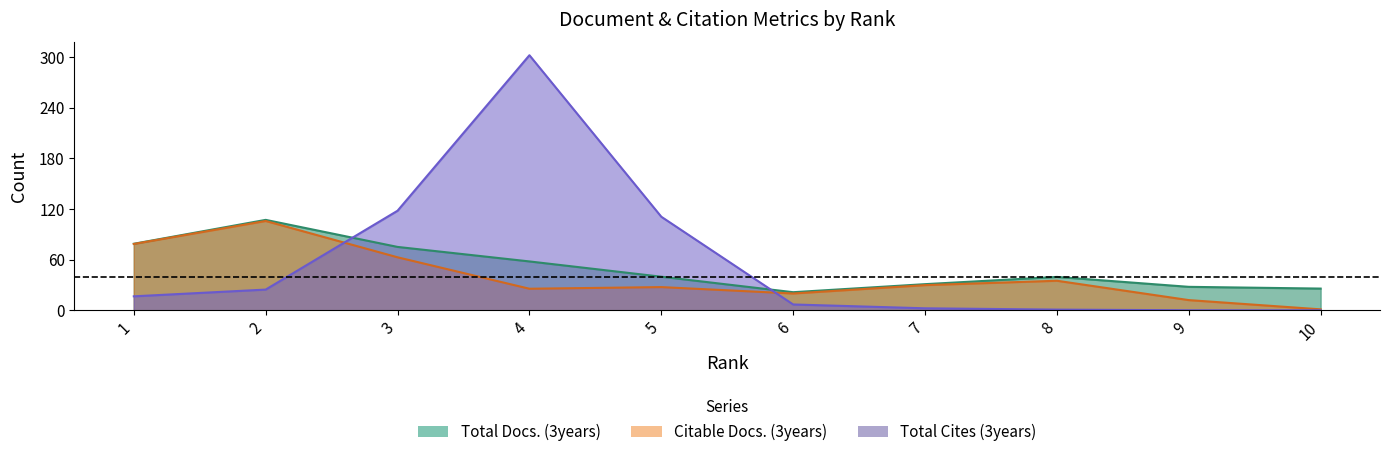

True or false: Citable Docs. (3years) and Total Docs. (3years) intersect in this chart.

False